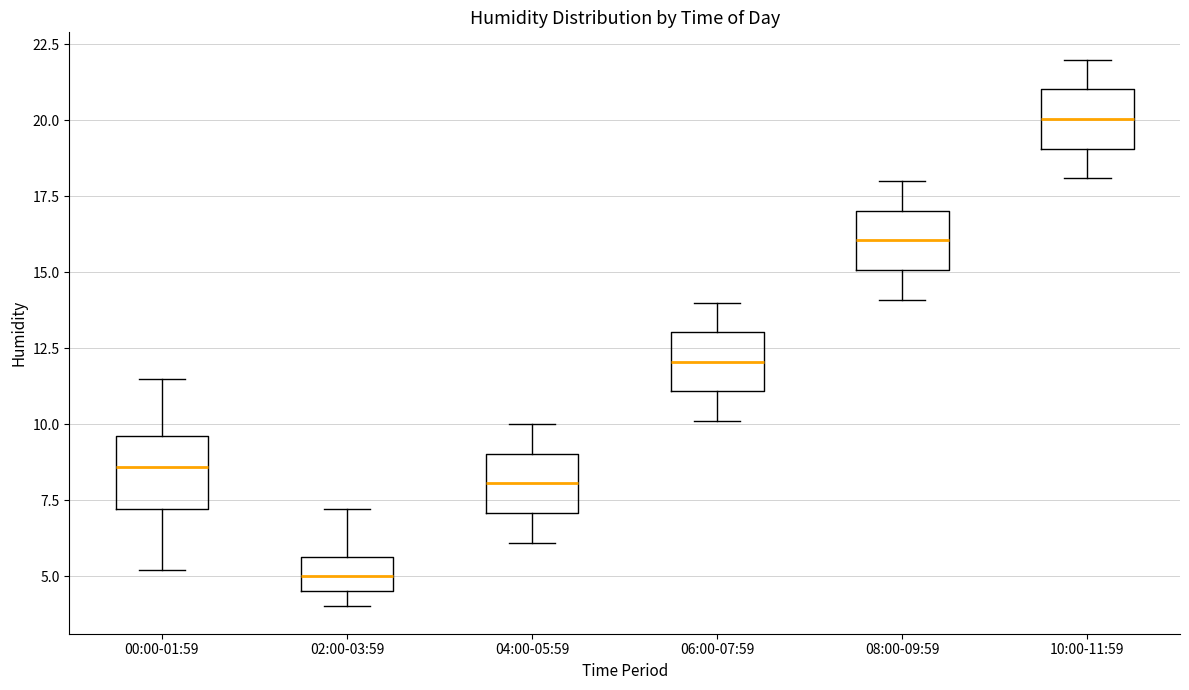

Reading left to right, read every box against the y-axis: the position of its median line, the range the box covers, and the ends of its whiskers. The values are not printed on the chart, so give them approximately, as read against the axis.

00:00-01:59: median 8.5, box 7.0 to 9.5, whiskers 5.0 to 11.5
02:00-03:59: median 5.0, box 4.5 to 5.5, whiskers 4.0 to 7.0
04:00-05:59: median 8.0, box 7.0 to 9.0, whiskers 6.0 to 10.0
06:00-07:59: median 12.0, box 11.0 to 13.0, whiskers 10.0 to 14.0
08:00-09:59: median 16.0, box 15.0 to 17.0, whiskers 14.0 to 18.0
10:00-11:59: median 20.0, box 19.0 to 21.0, whiskers 18.0 to 22.0